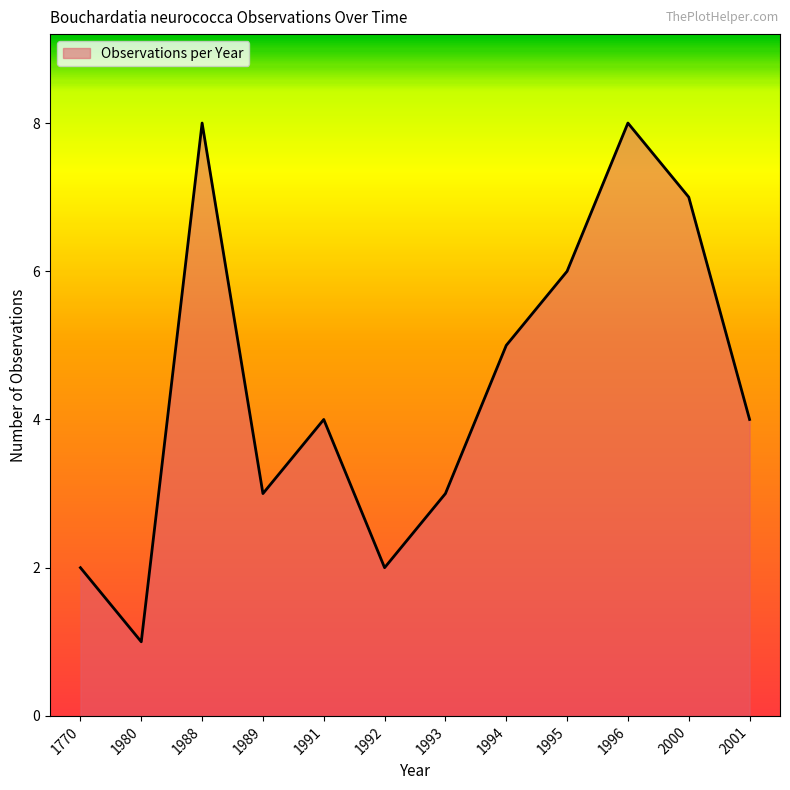

The chart shows a value of 7 at 1991. True or false?

False